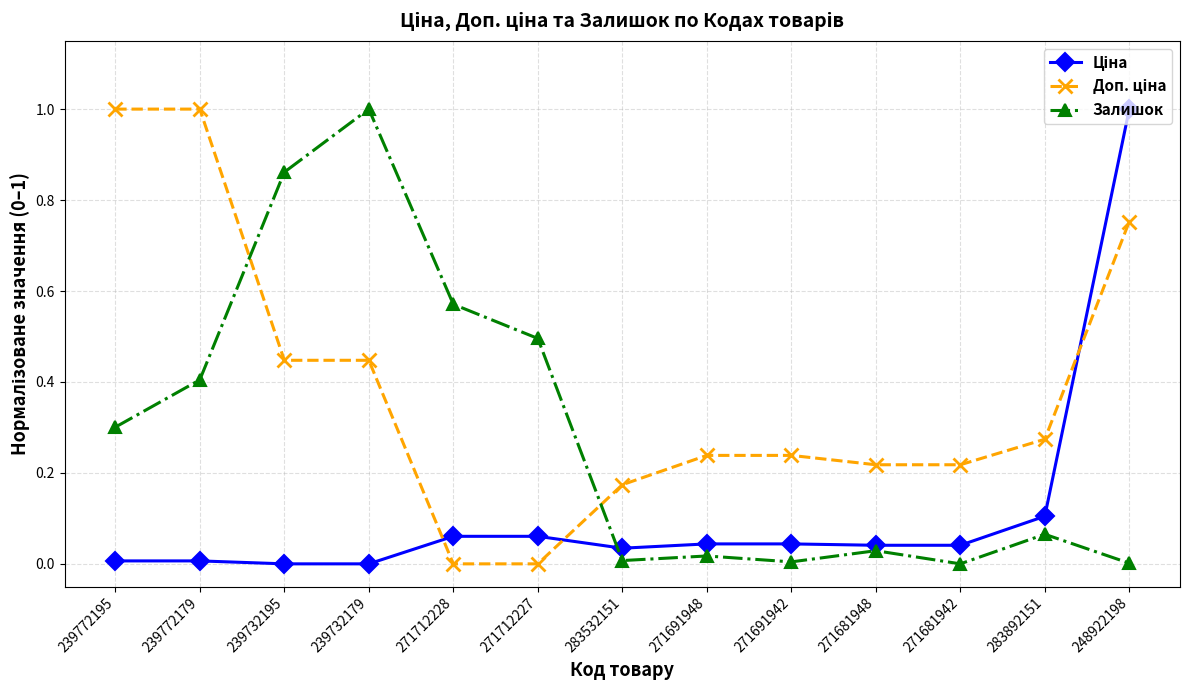

True or false: Залишок has more than 1 points higher than both neighbors.

True